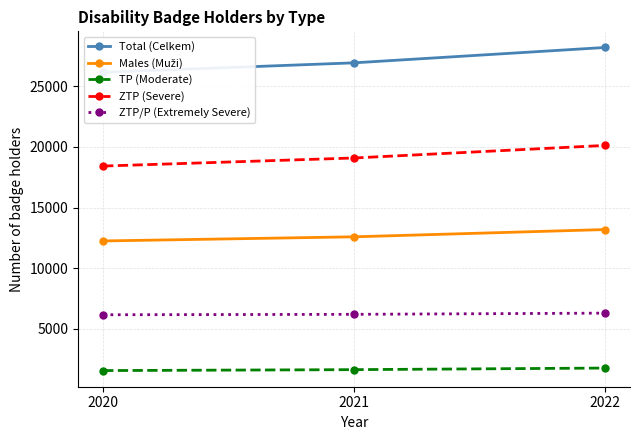

Rank the categories by TP (Moderate) value from lowest to highest.

2020, 2021, 2022